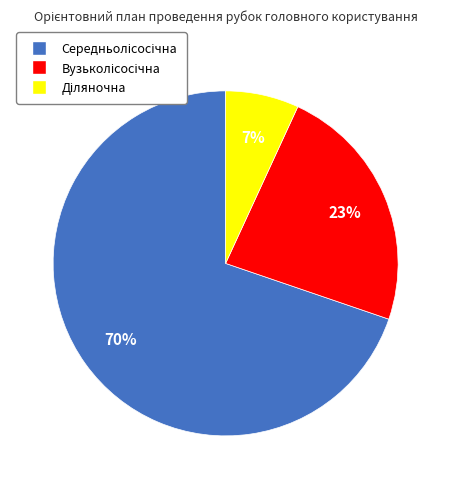

Is there a majority slice in this chart?

Yes